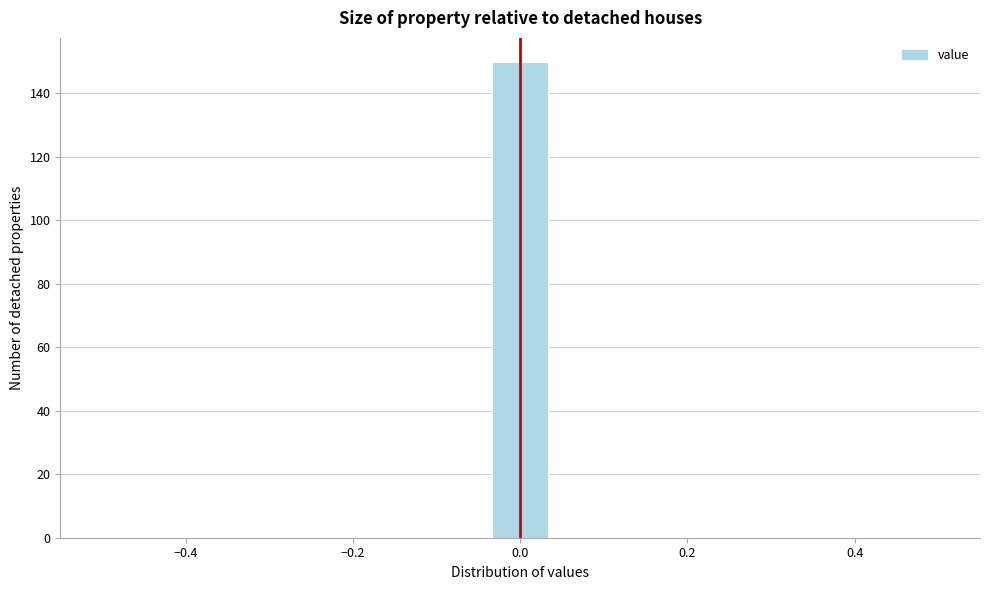

Around what value on the x-axis is the tallest bar? Give the approximate position of its centre, as read against the axis.

0.00